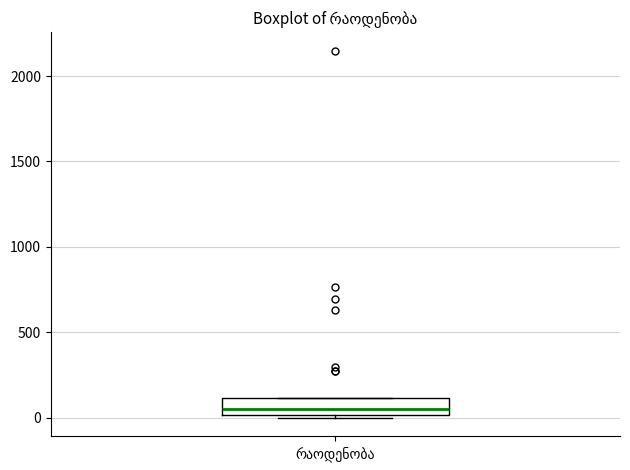

Transcribe this box plot: give where the median line is, the range the box spans, and where the two whiskers end, as read against the y-axis. The values are not printed on the chart, so give them approximately, as read against the axis.

median 50, box 0 to 100, whiskers 0 (just below the box's lower edge) to 100